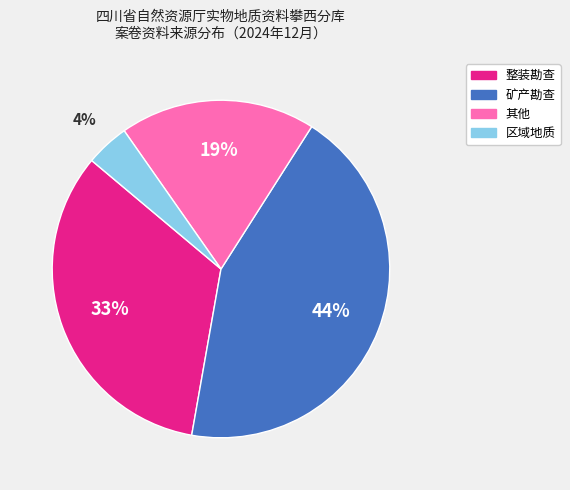

Is there any slice that represents more than half of the pie?

No